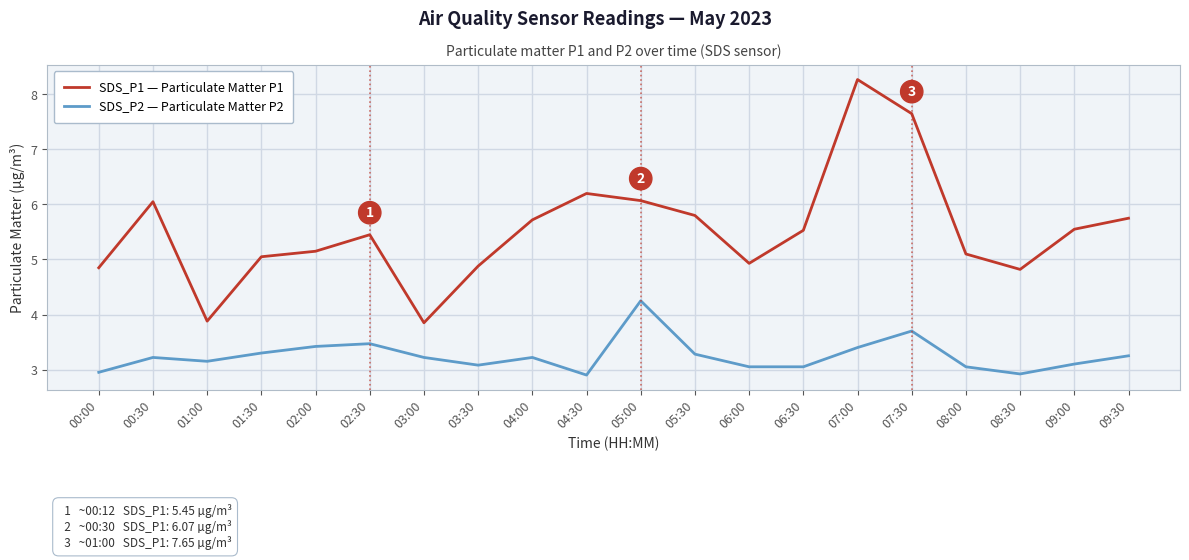

Is it true that SDS_P1 — Particulate Matter P1 equals 3.9 at 03:00?

True